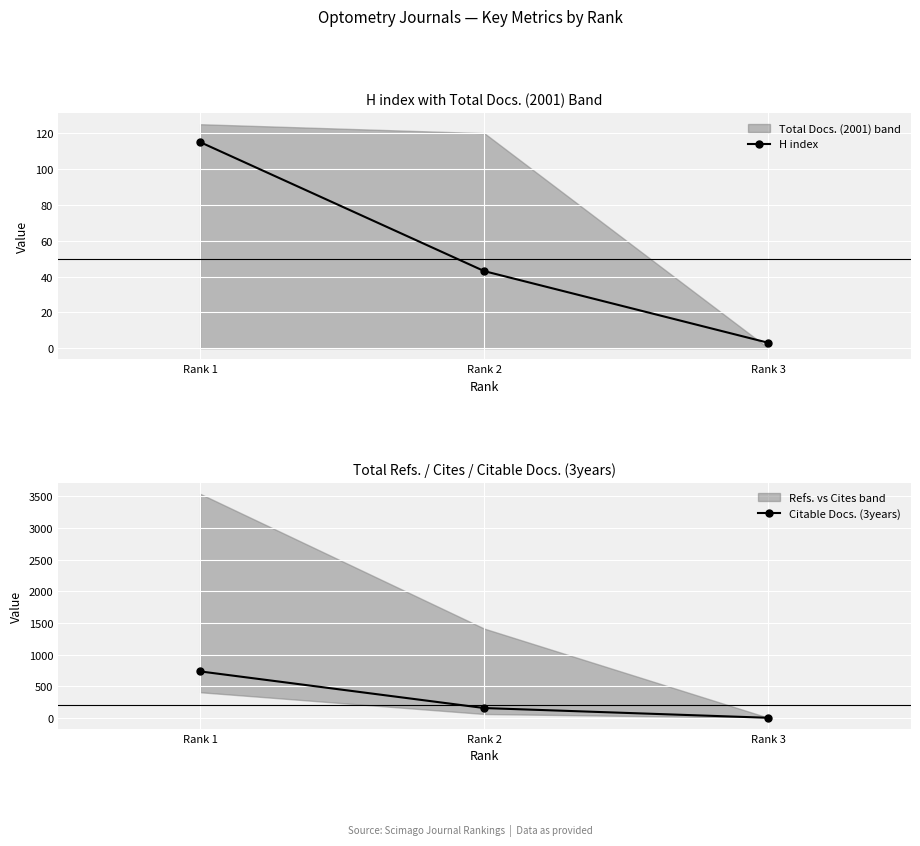

What is the maximum value for H index?

115